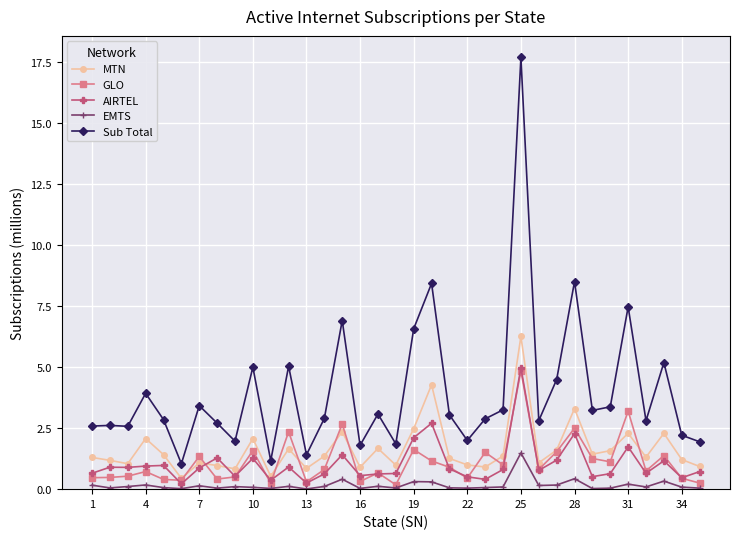

True or false: Sub Total and AIRTEL intersect in this chart.

False